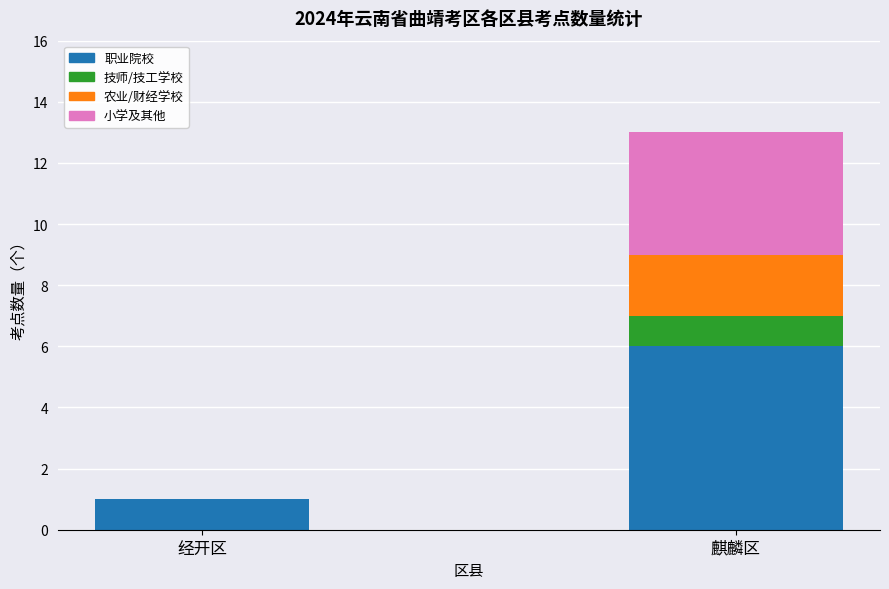

What is the total value across all series at 麒麟区?

13